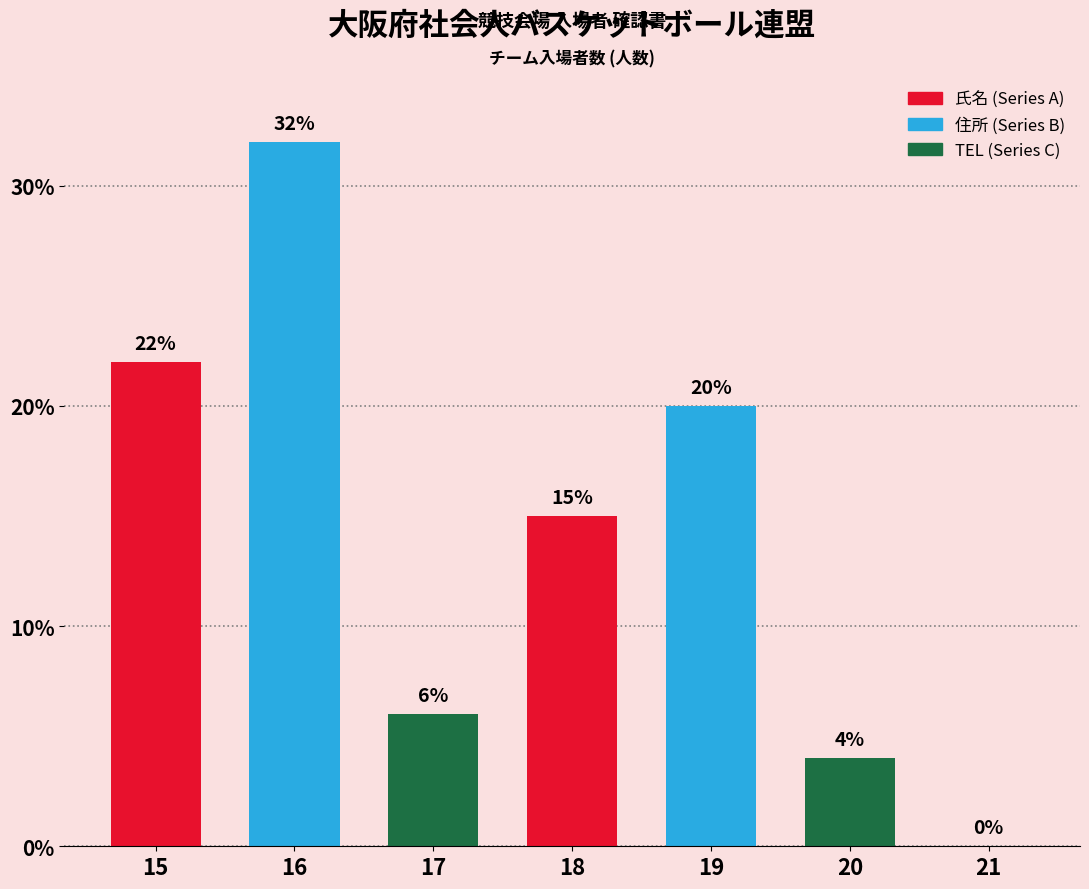

What is the sum of all values?

99